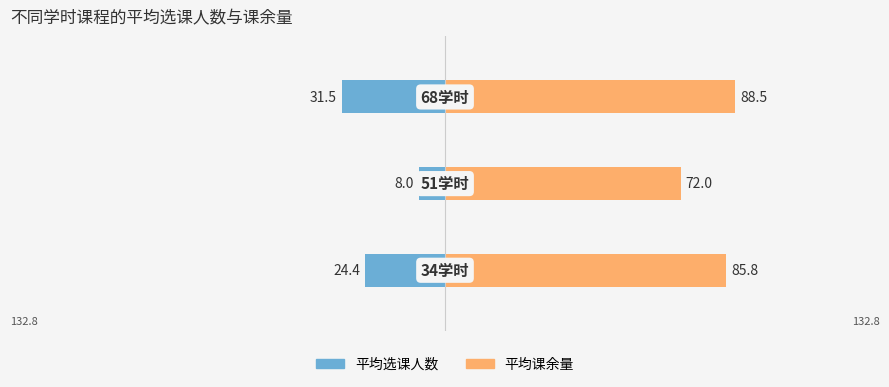

Is it true that 平均选课人数 equals -24.4 at 0?

True